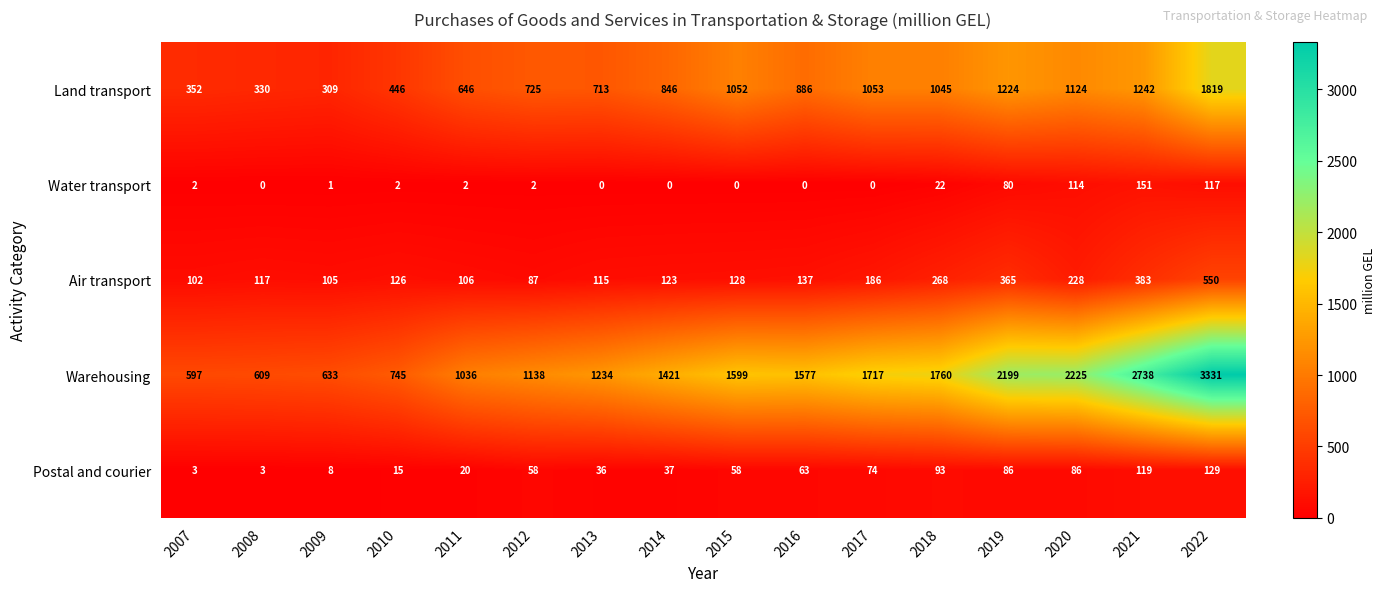

Between 2018 and 2022, which series saw the biggest shift?

Warehousing